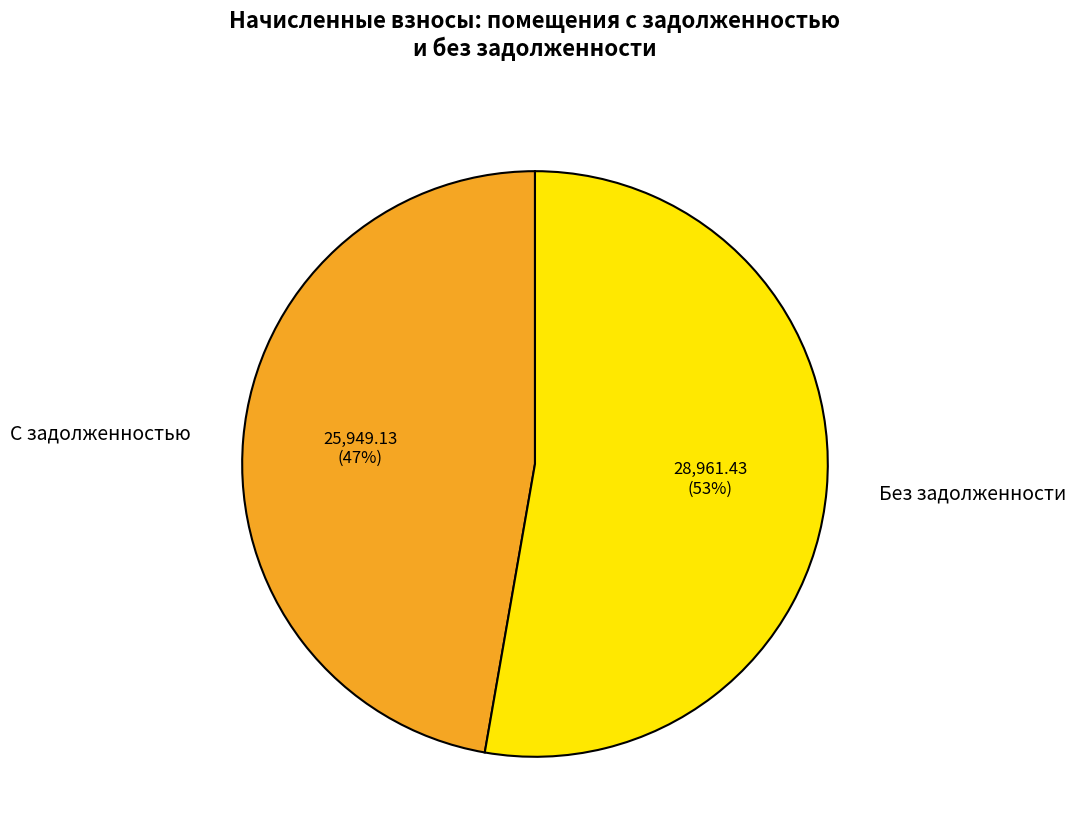

To the nearest percent, what portion does С задолженностью represent?

47%